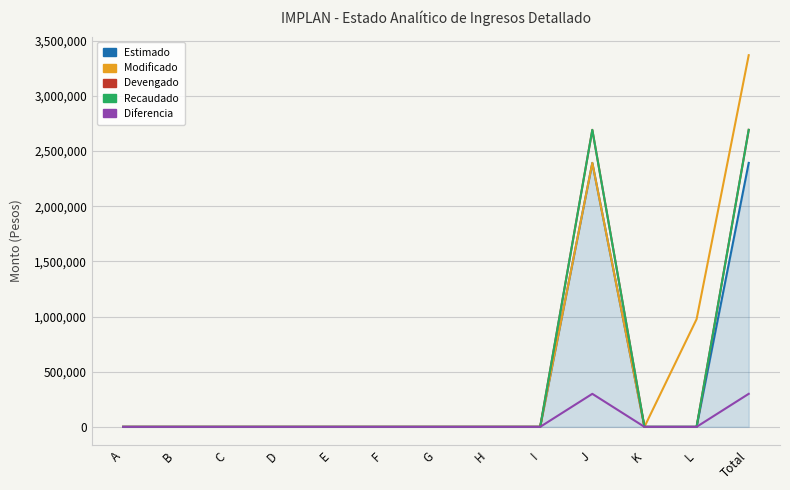

At F, list the series in order from largest to smallest.

Estimado, Modificado, Devengado, Recaudado, Diferencia